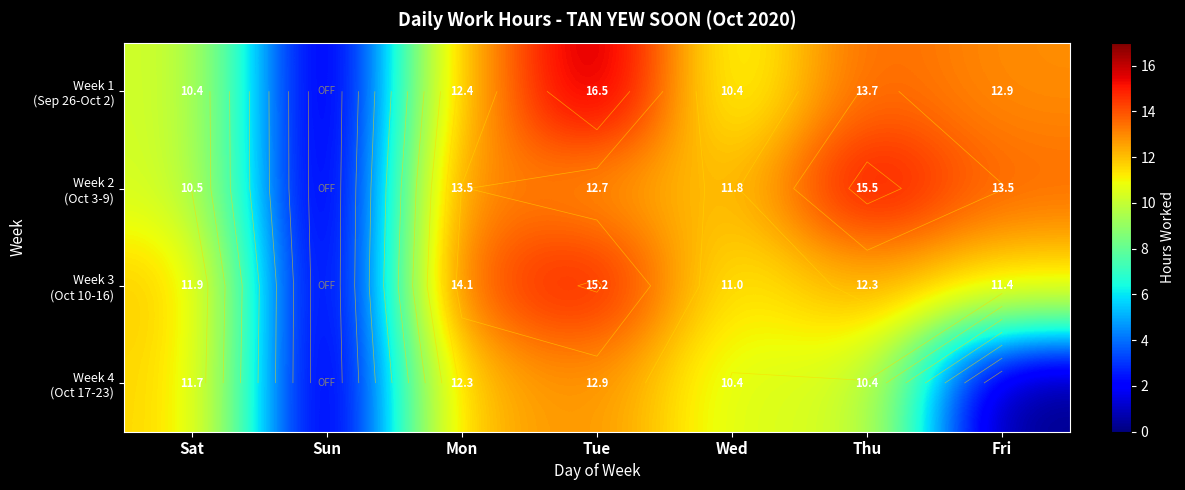

How many data points in Week 2 (Oct 3-9) are less than 12?

3